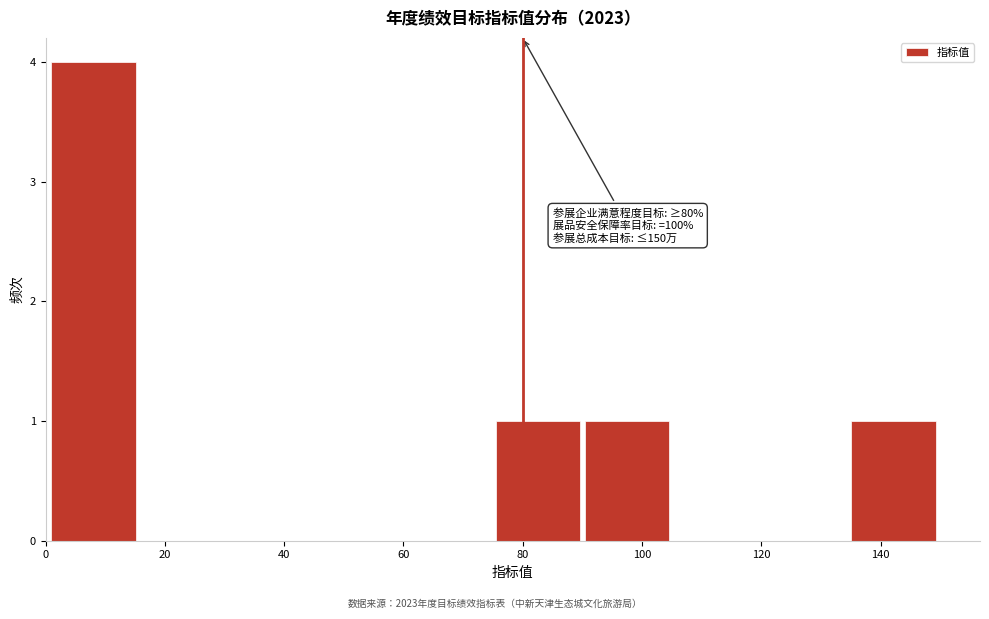

Over which range of the x-axis is the bar tallest?

2 to 16